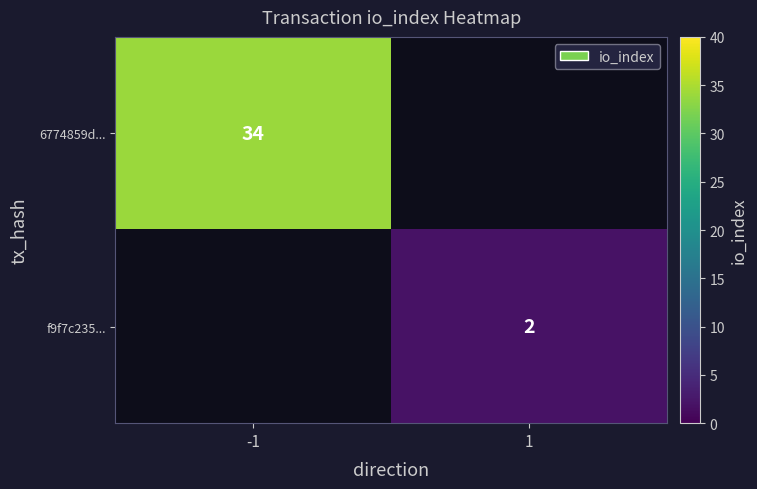

True or false: f9f7c235... has a value of 1 at 1.

False